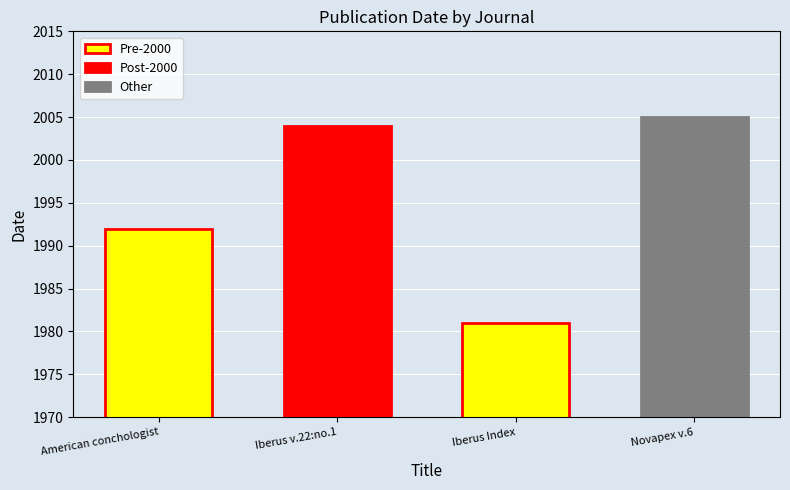

List the labels in order of value, largest first.

Novapex v.6, Iberus v.22:no.1, American conchologist, Iberus Index